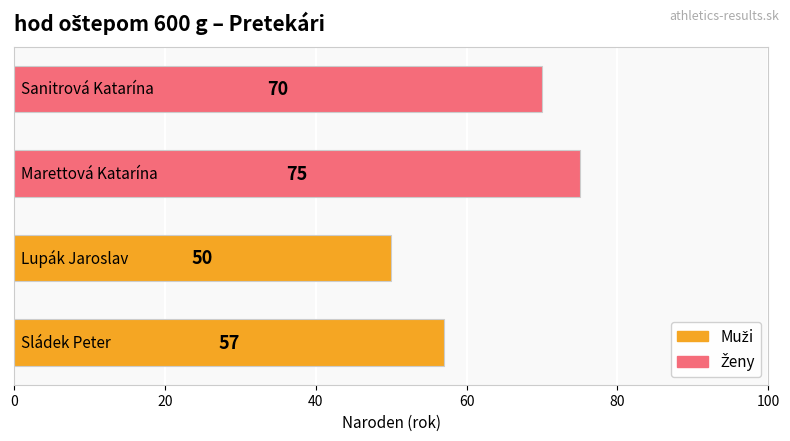

What is the difference between the maximum and minimum values?

25